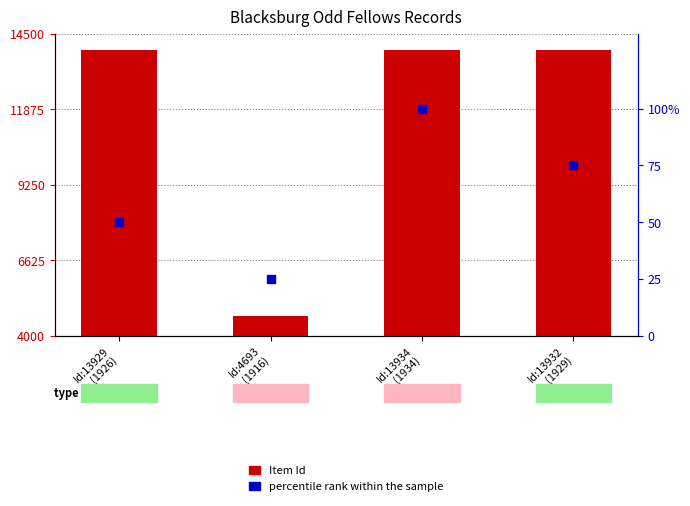

Which series contains the lowest Y value?

percentile rank within the sample